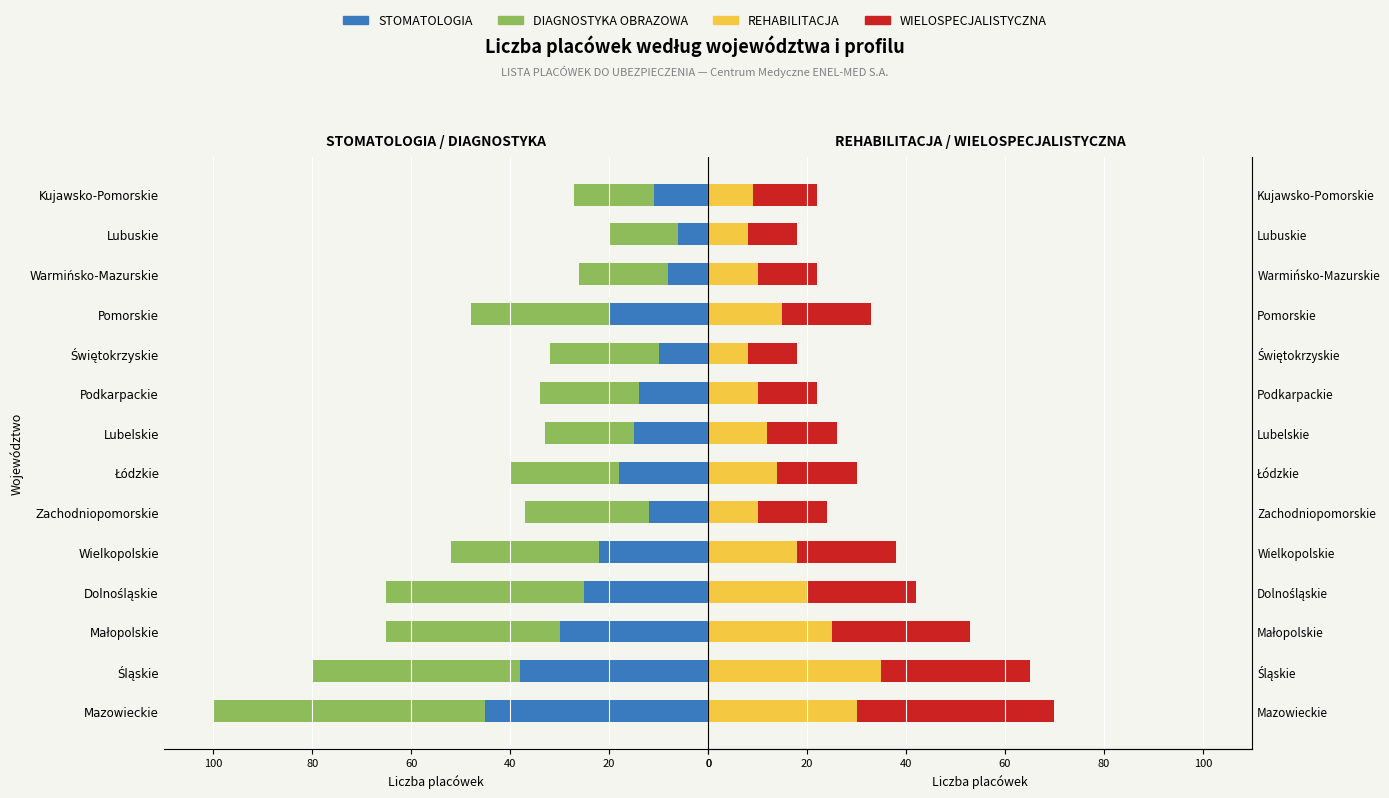

What is the value of the REHABILITACJA bar at the 7th from the left?

14